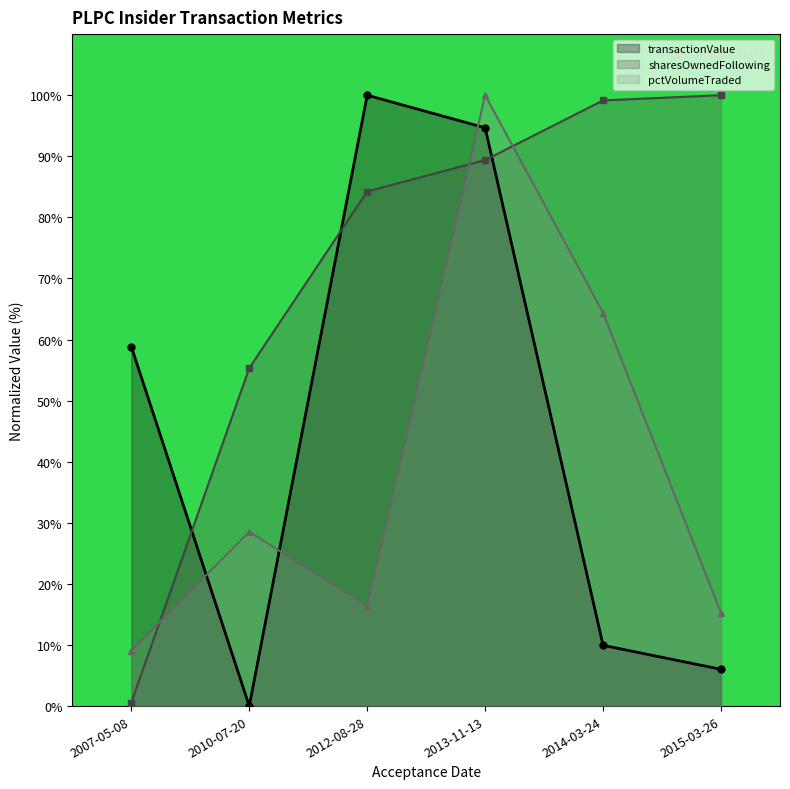

Which series ends up on top after the final intersection of pctVolumeTraded and sharesOwnedFollowingTransaction?

sharesOwnedFollowingTransaction